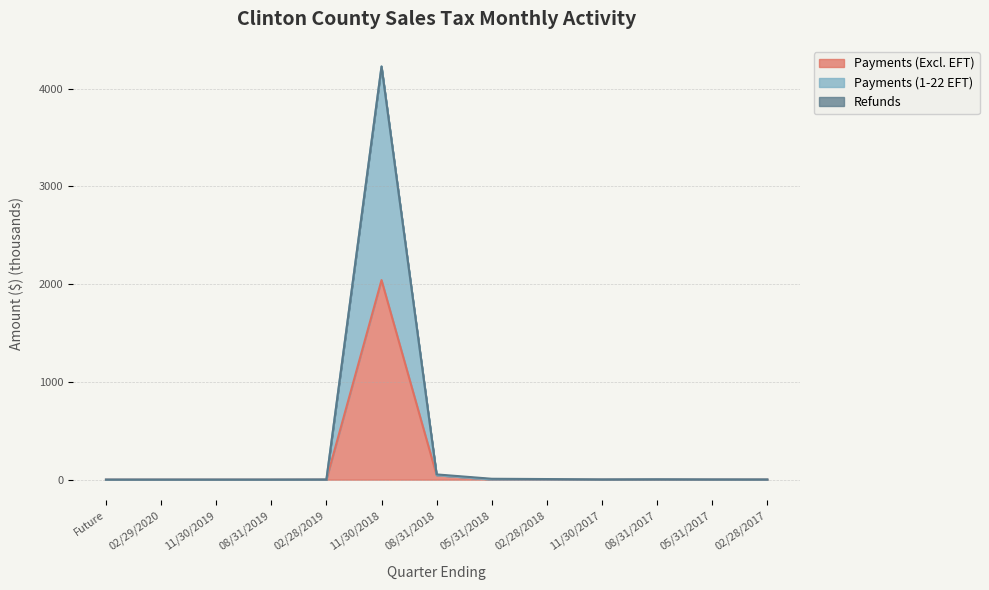

What is the value of the Payments (Excl. EFT) point at the 12th from the left?

1.1